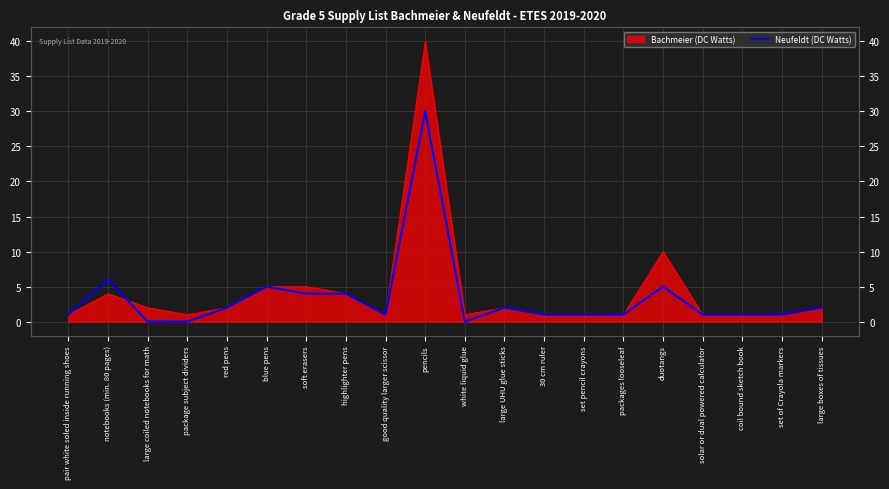

At which category does the data reach its first local peak?

notebooks (min. 80 pages)